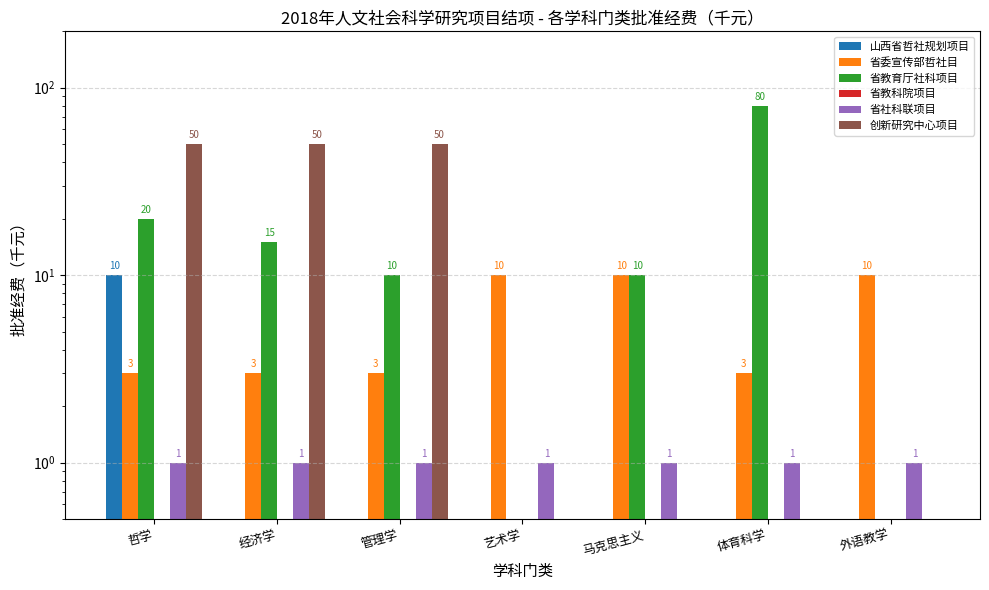

Which category has the highest value in the 创新研究中心项目 series?

哲学